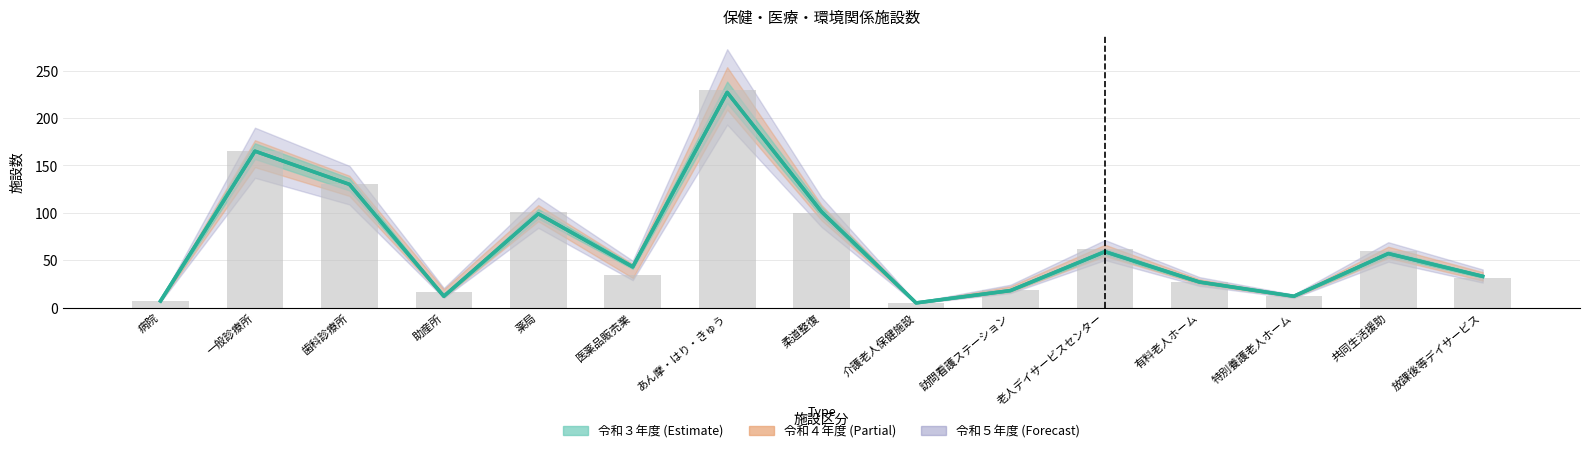

What are all the series names shown in the legend?

令和３年度, 令和４年度, 令和５年度